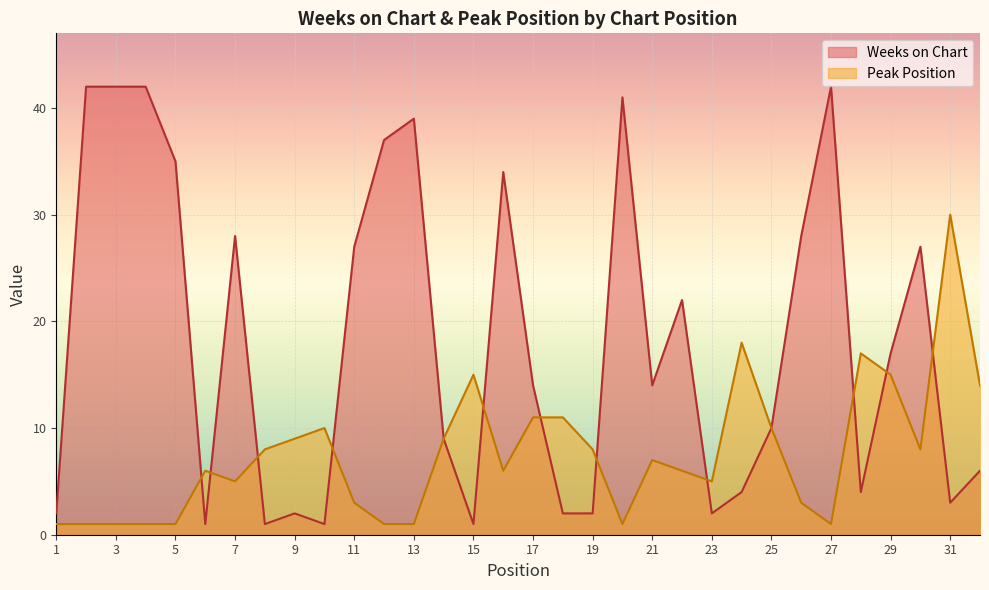

The value of Weeks on Chart at 6 is 1. True or false?

False